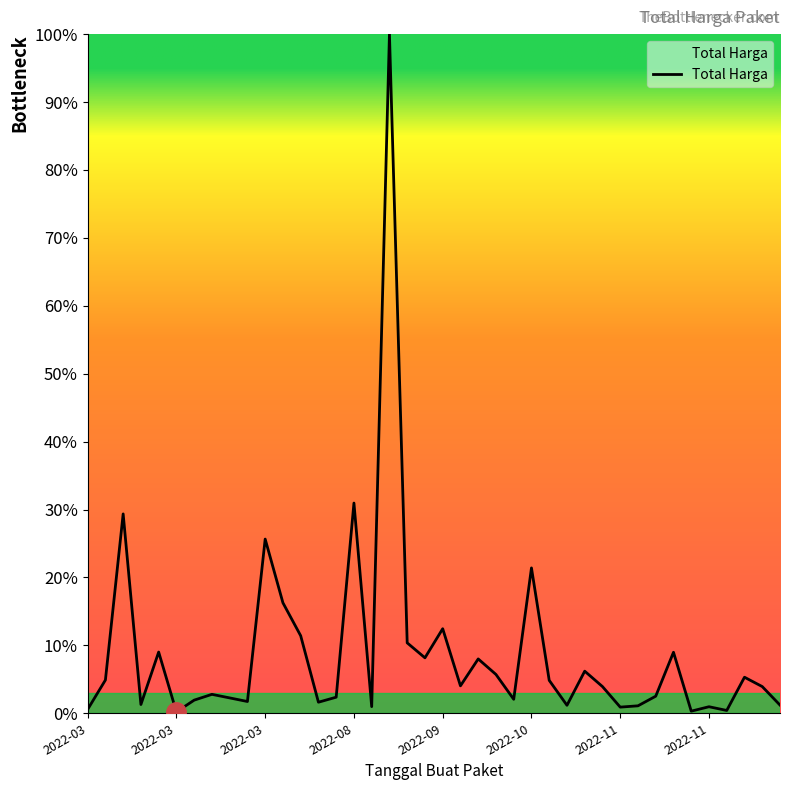

What is the maximum value shown in the chart?

100.0